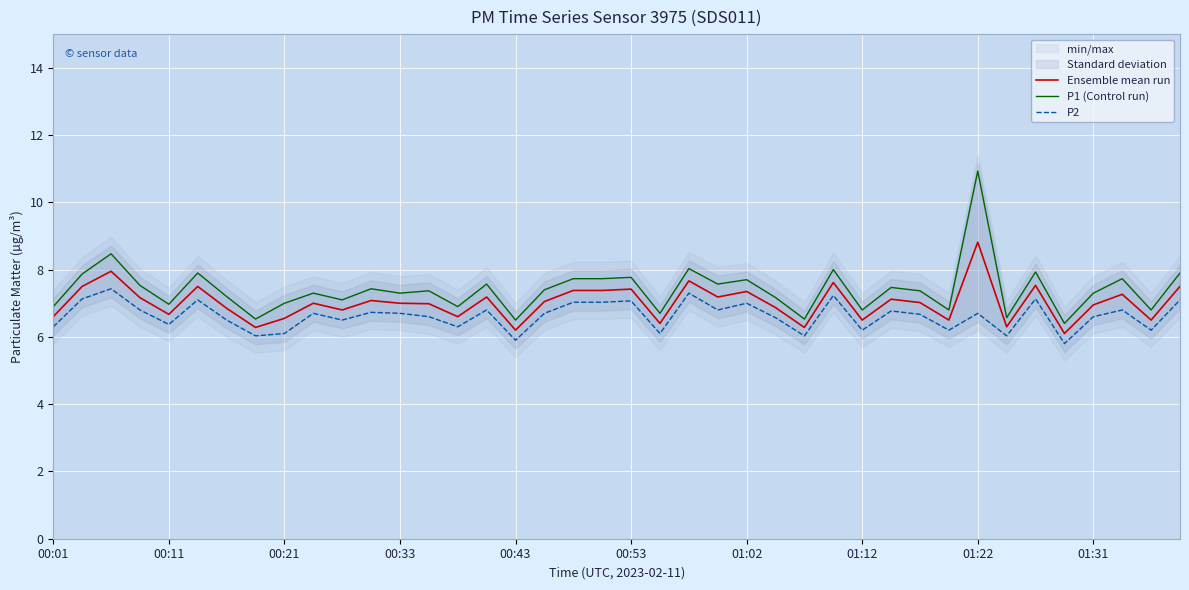

What is the sum of all P1 (Control run) values?

296.2